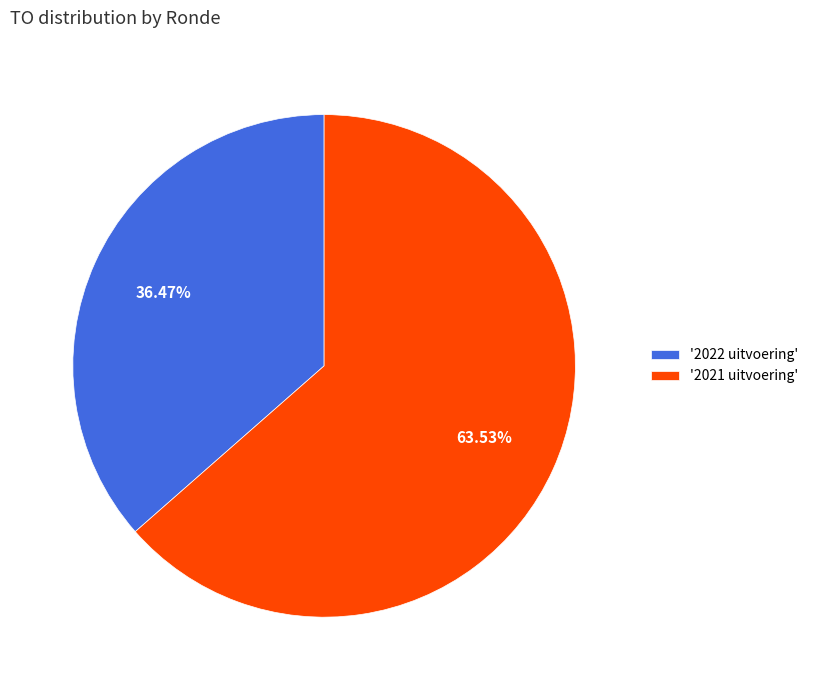

Rank the categories by value from lowest to highest.

'2022 uitvoering', '2021 uitvoering'